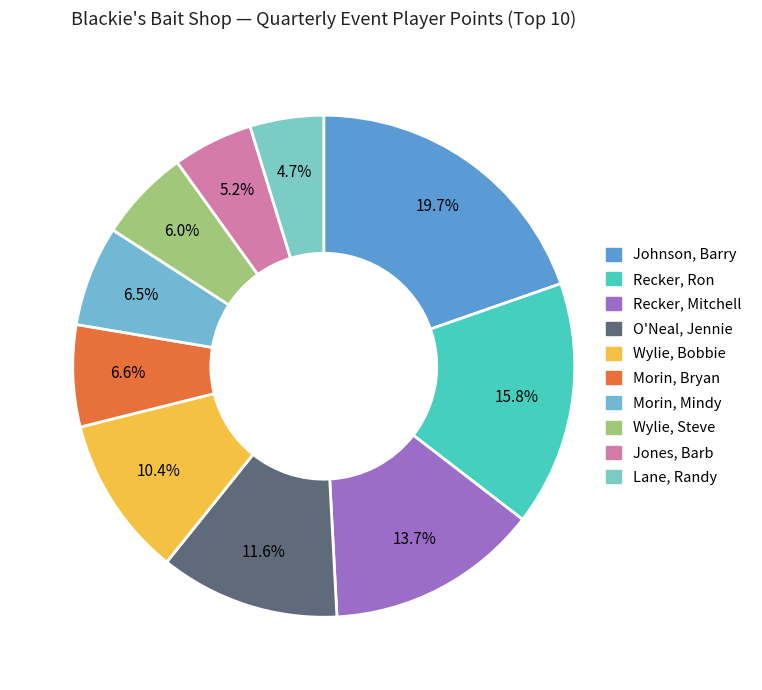

To the nearest percent, what is the combined percentage of Wylie, Steve and Lane, Randy?

11%